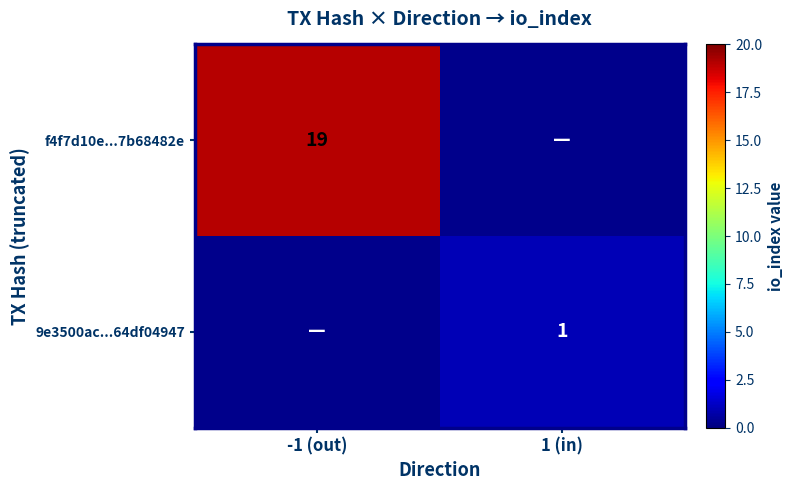

Is it true that f4f7d10e...7b68482e equals 19 at -1 (out)?

True